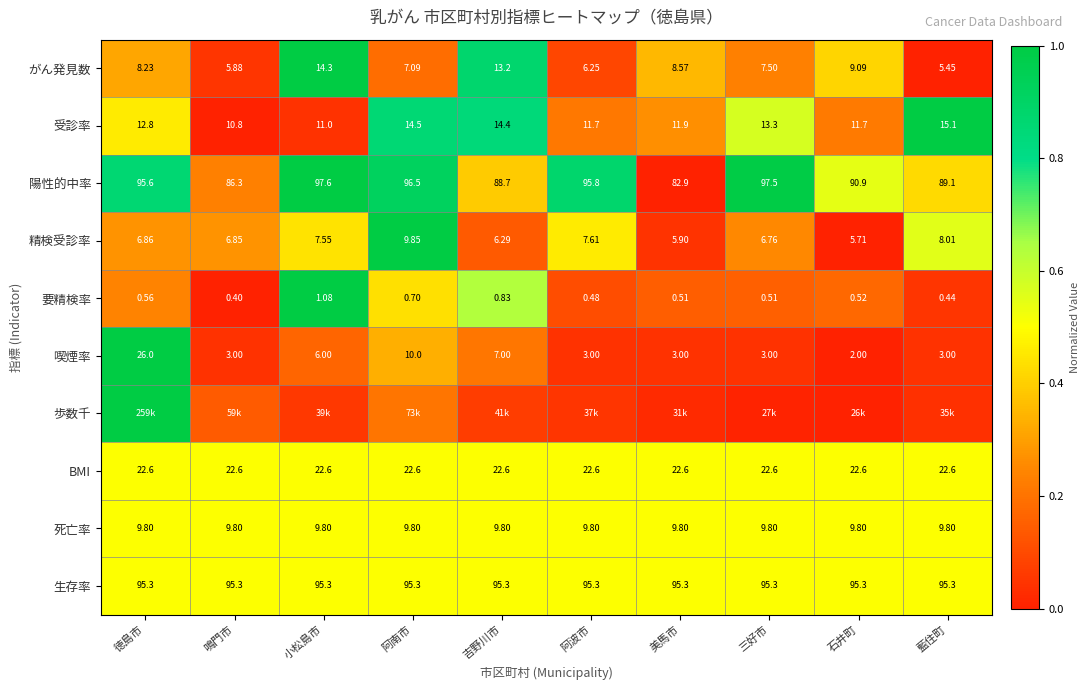

Which category has the lowest value in the 精検受診率 series?

石井町